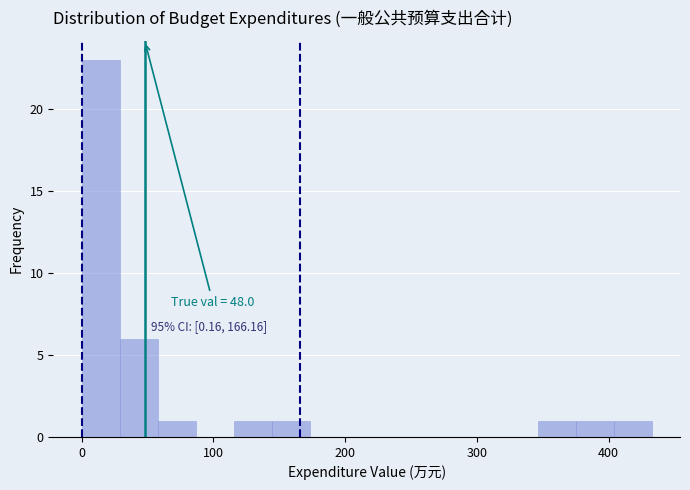

Around what value on the x-axis is the tallest bar? Give the approximate position of its centre, as read against the axis.

10